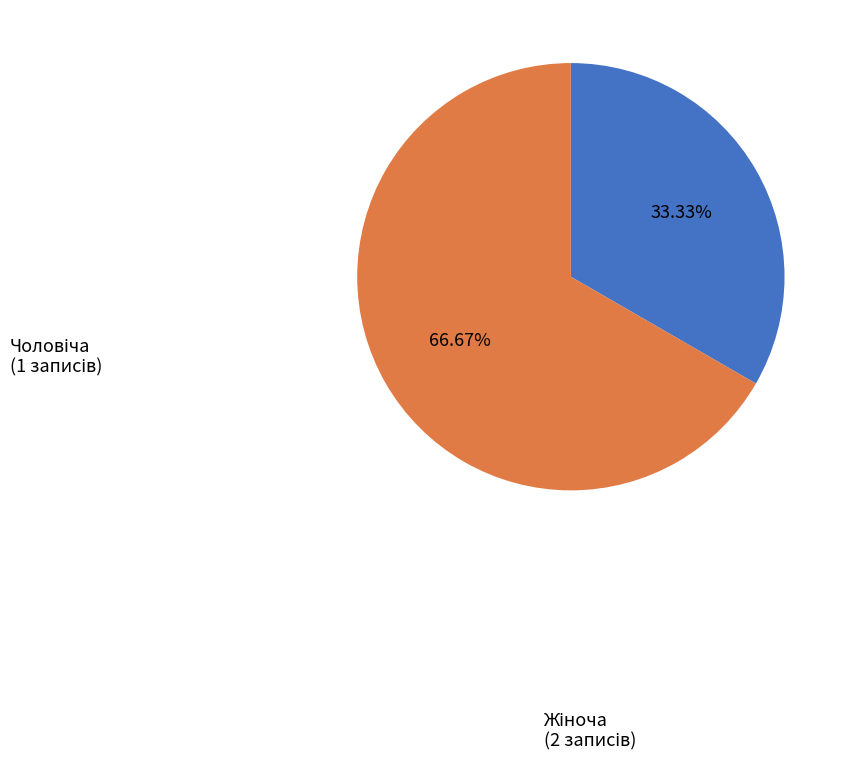

Is there a majority slice in this chart?

Yes